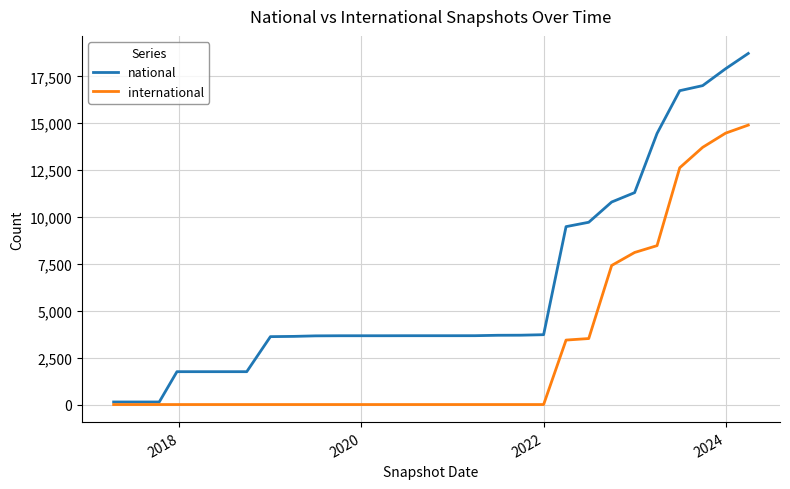

Which series has the largest total across all categories?

national